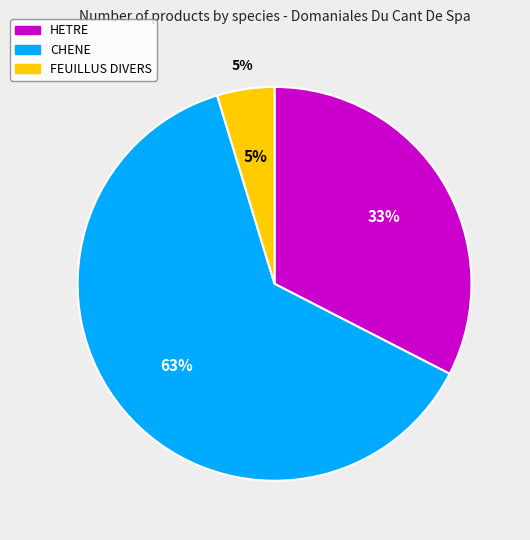

To the nearest percent, what is the difference between the FEUILLUS DIVERS and CHENE slice percentages?

58%